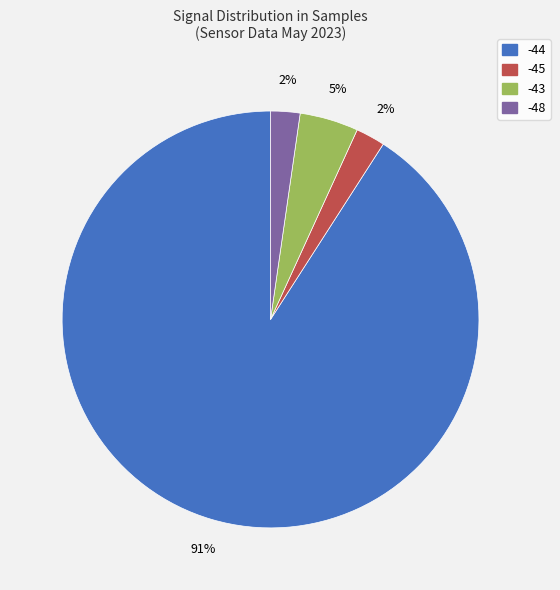

Is there any slice that represents more than half of the pie?

Yes